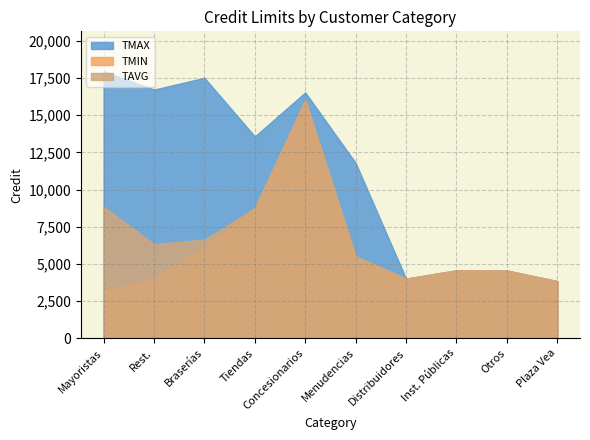

What is the sum of all TMAX values?

111046